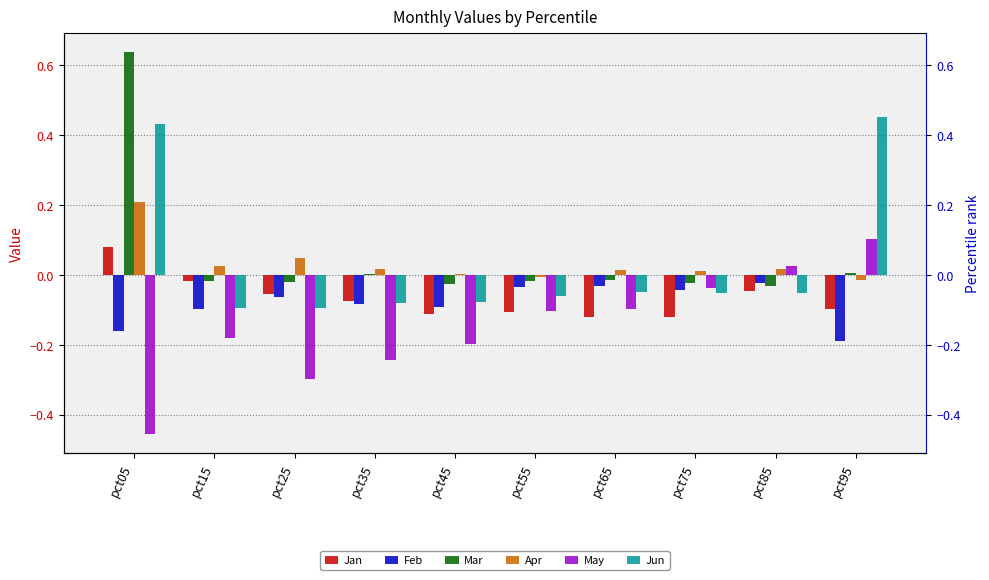

List the labels in order of Mar value, largest first.

pct05, pct95, pct35, pct65, pct55, pct15, pct25, pct75, pct45, pct85